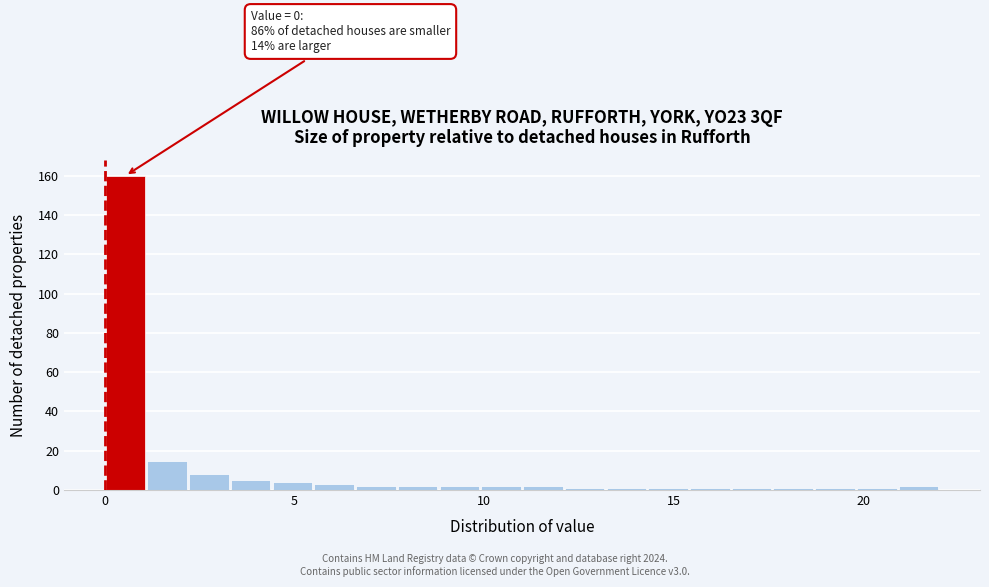

Read against the x-axis, roughly where is the centre of the tallest bar?

0.5